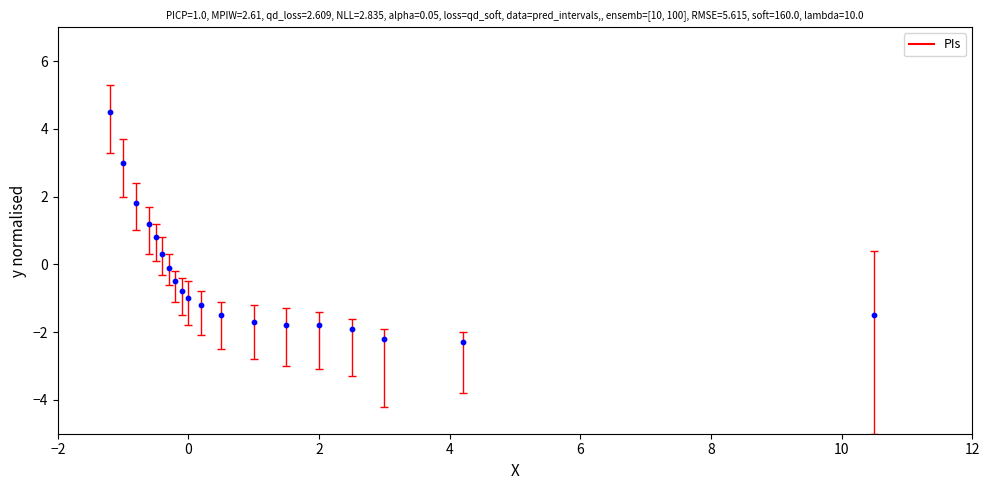

What is the range of X values (max minus min)?

11.7